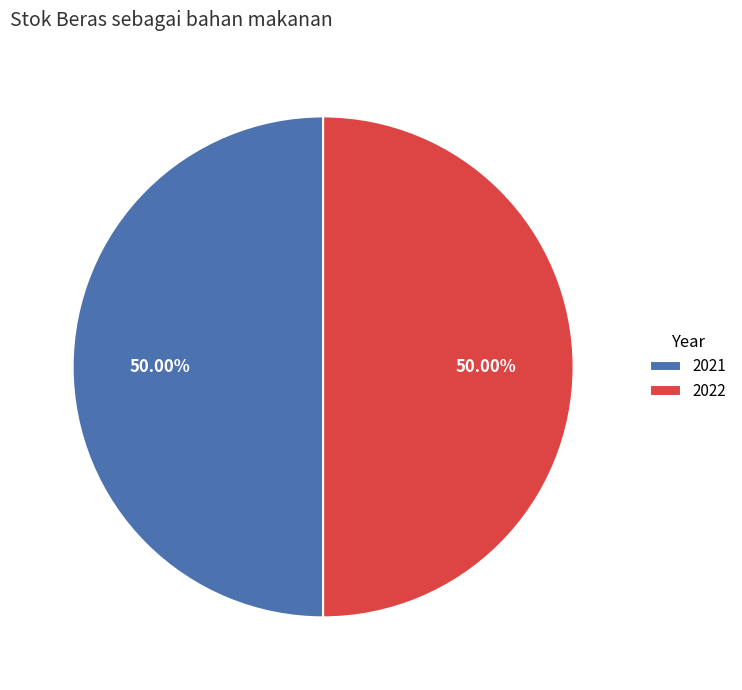

What is the total percentage of 2021 and 2022?

100.0%